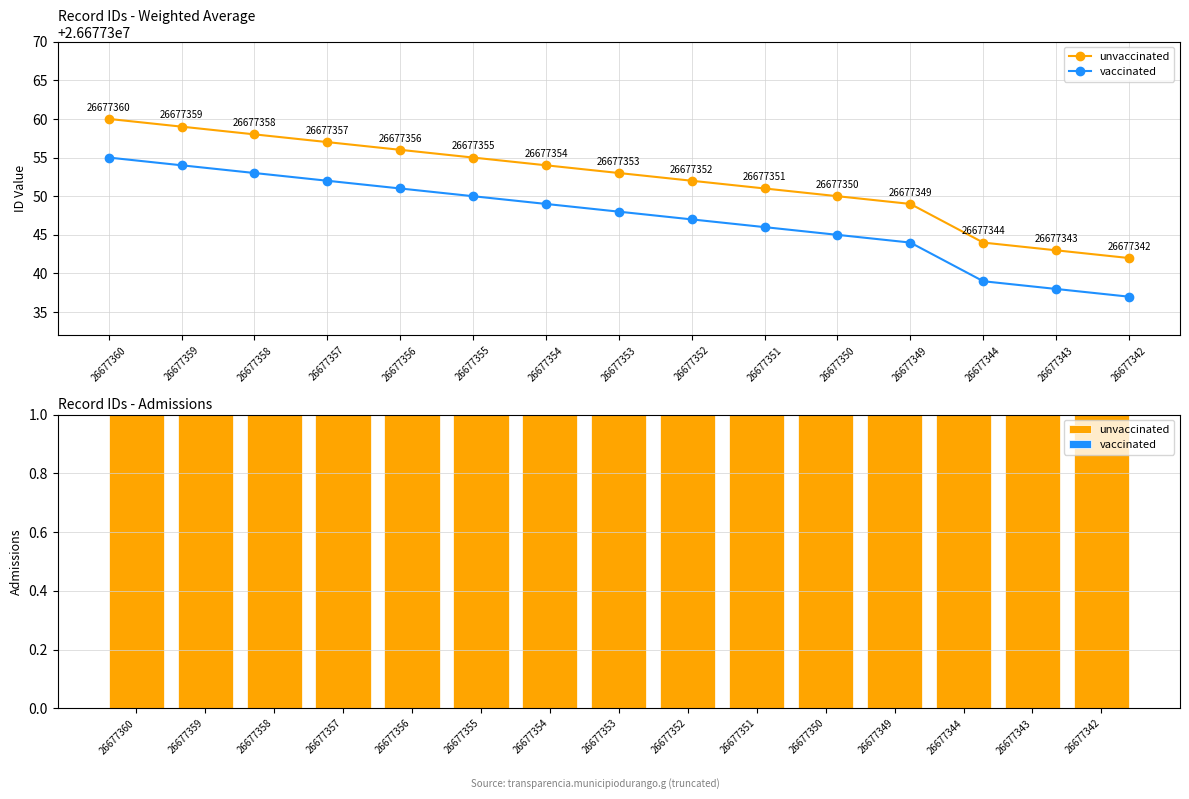

What is the total value across all series at 26677343?

1